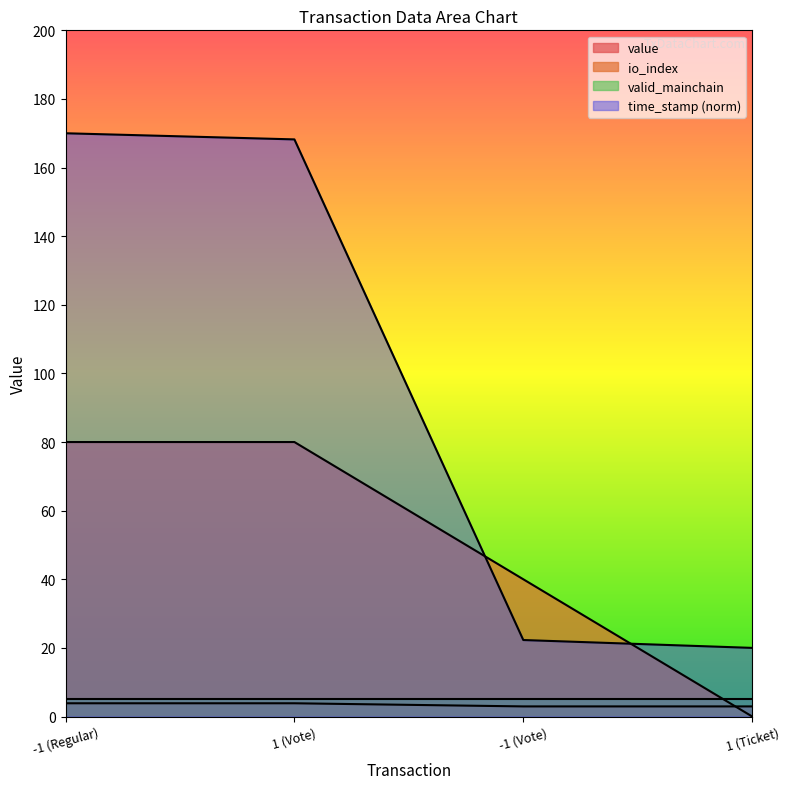

After their last crossing, which series has the higher values: value or io_index?

value